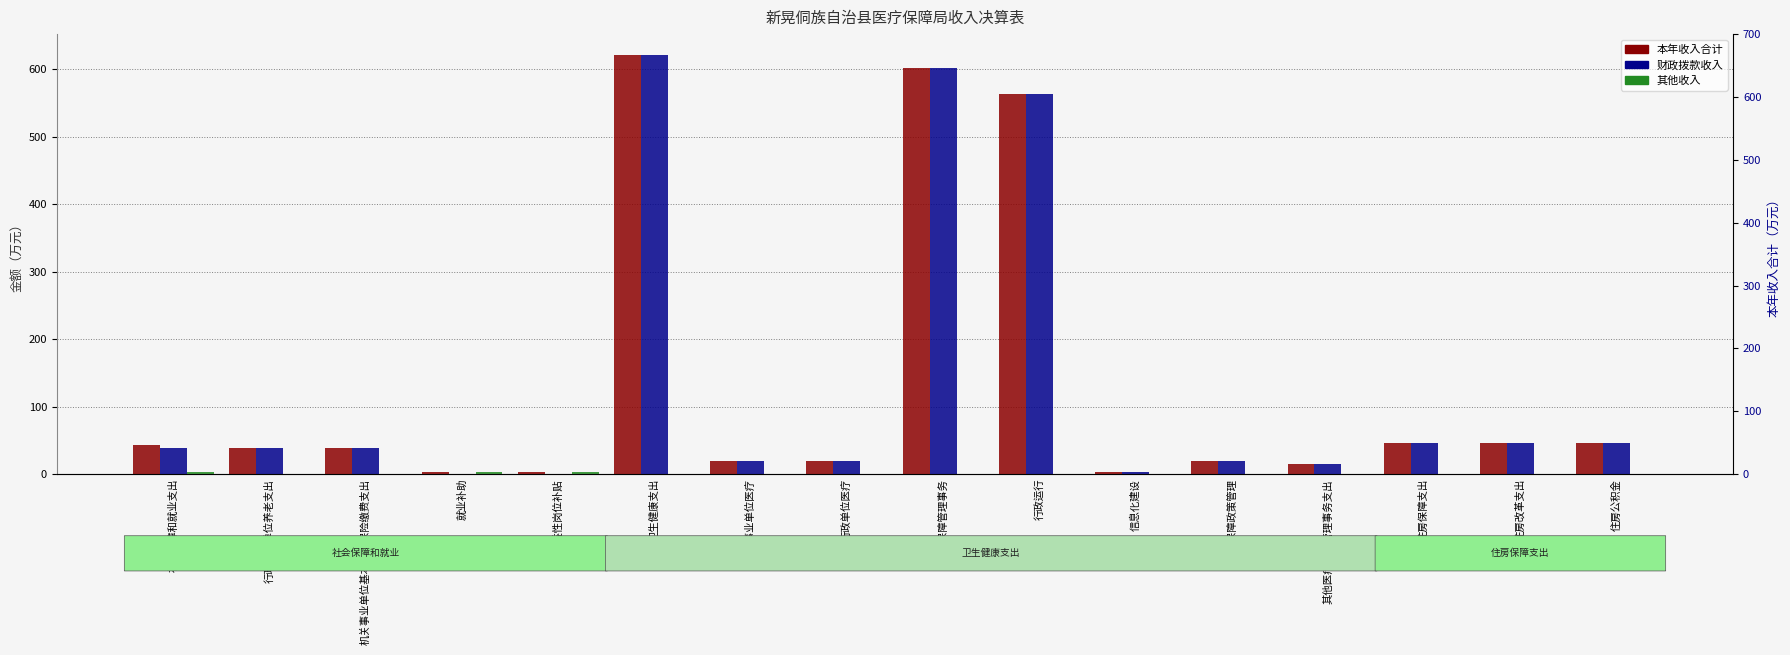

At which category does the chart reach its peak across all series?

卫生健康支出